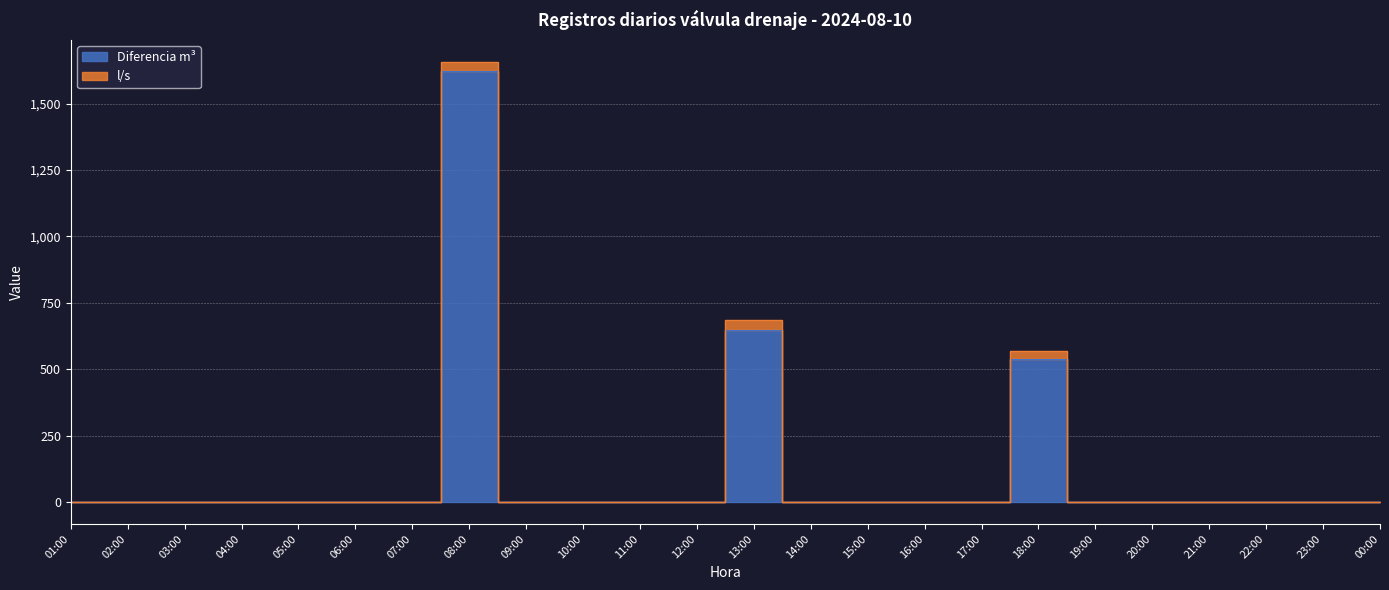

What is the average value?

117